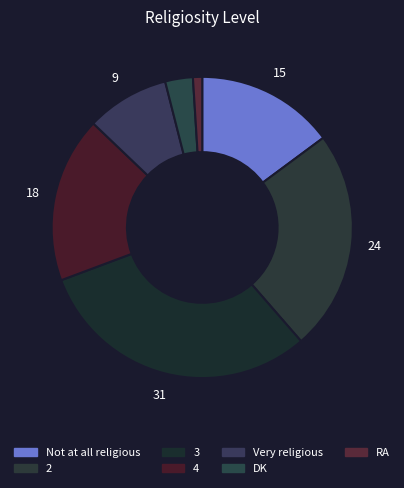

Is there a majority slice in this chart?

No